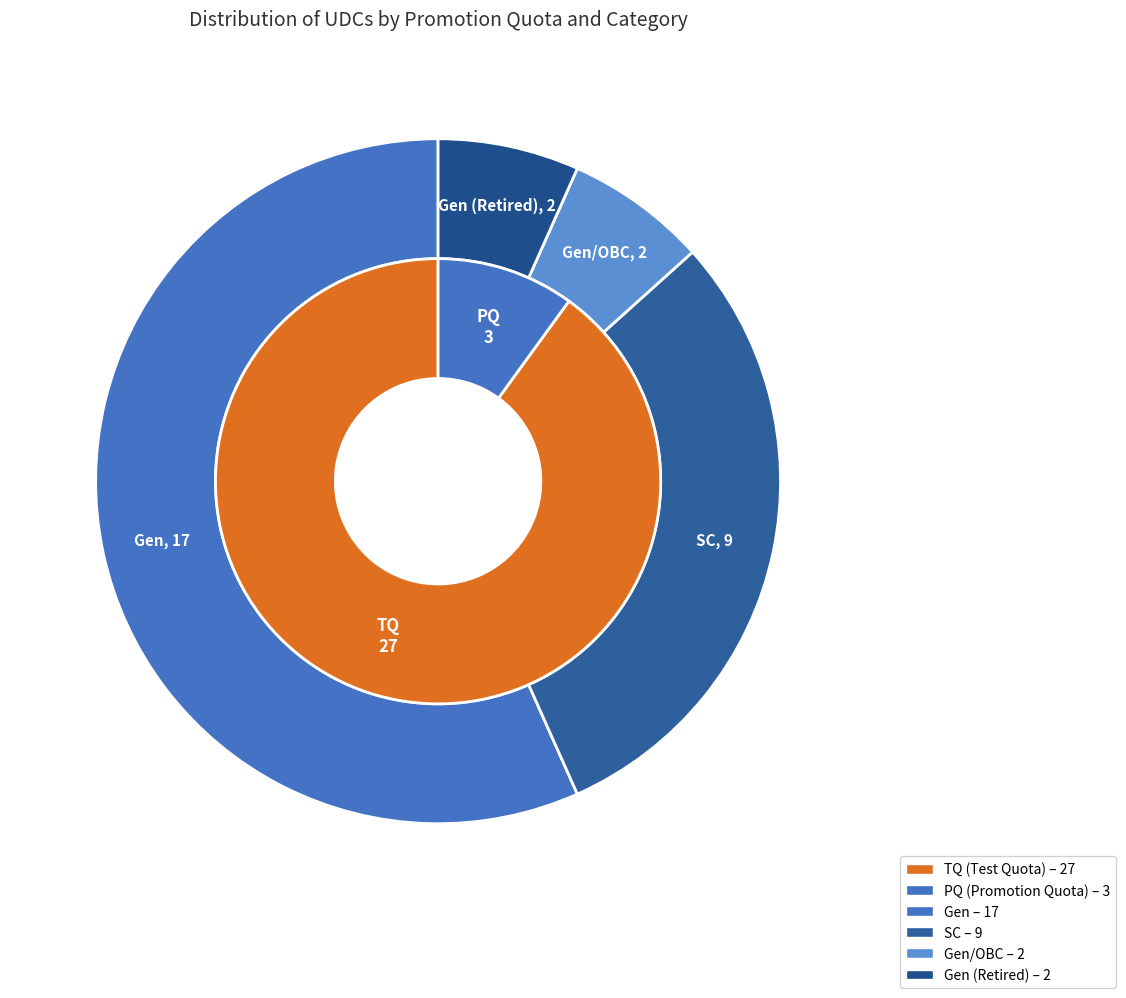

Combined, do PQ and TQ account for over 50%?

Yes